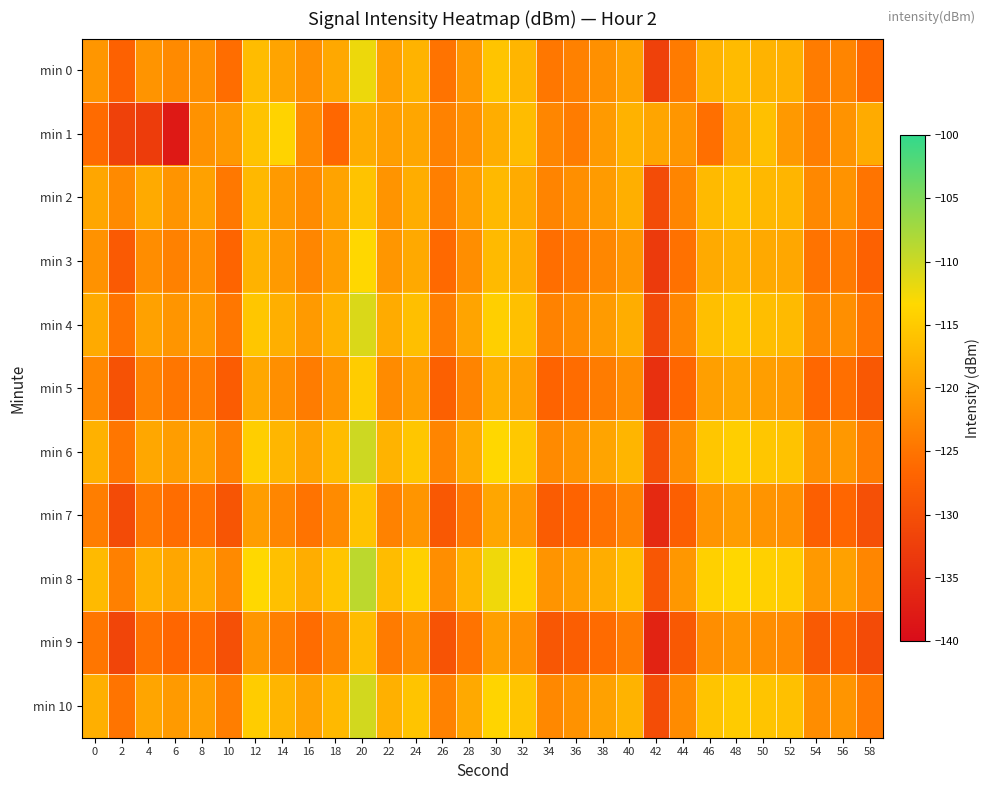

Which has a higher value, 10 or 50?

50